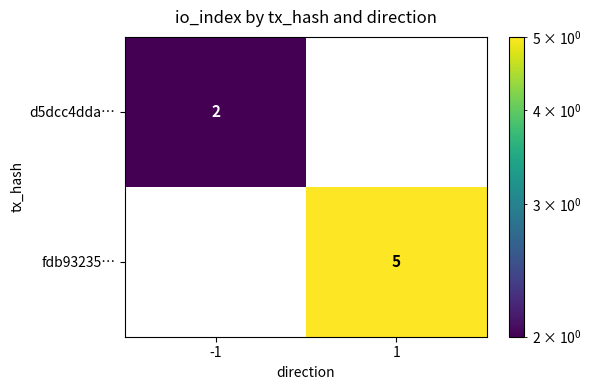

What is the total value across all series at 1?

5